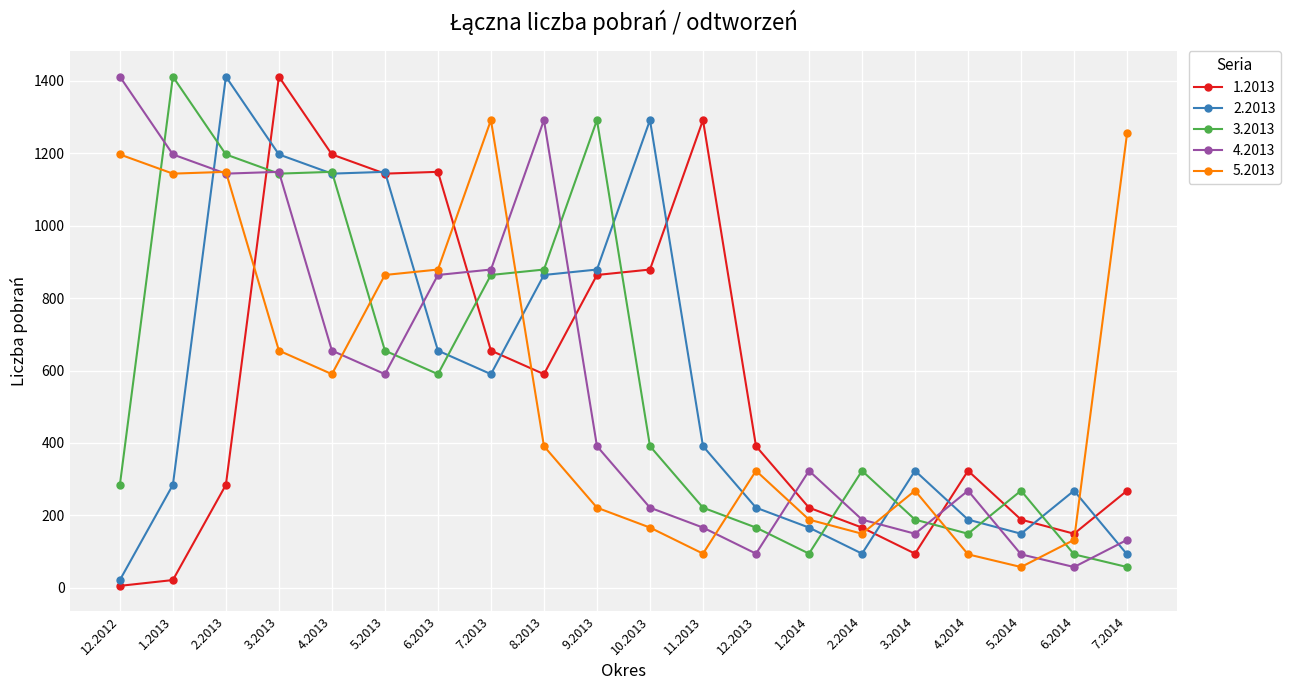

Does the chart display data point markers on the line(s)?

Yes